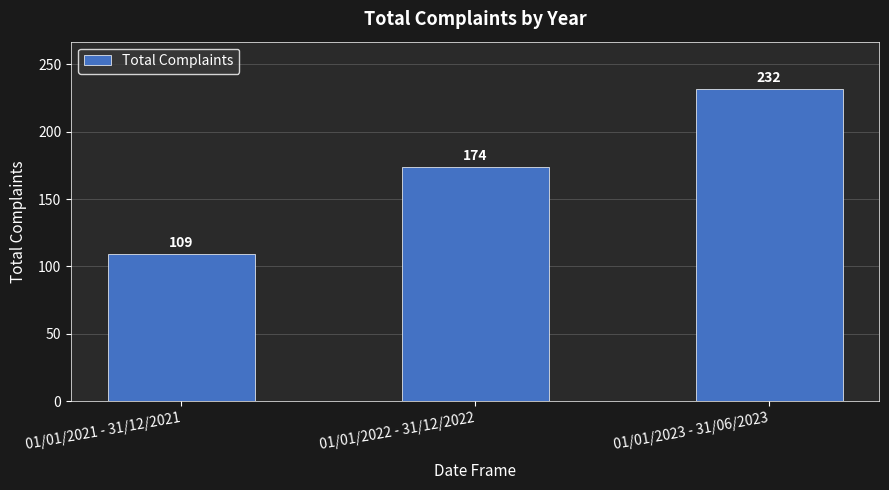

The value at 01/01/2022 - 31/12/2022 is 243. True or false?

False